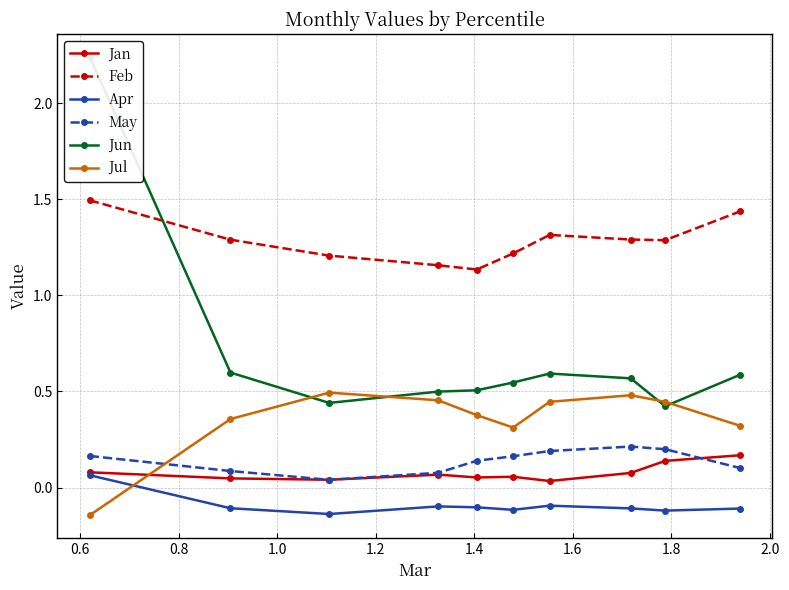

True or false: Feb has more than 2 points higher than both neighbors.

False